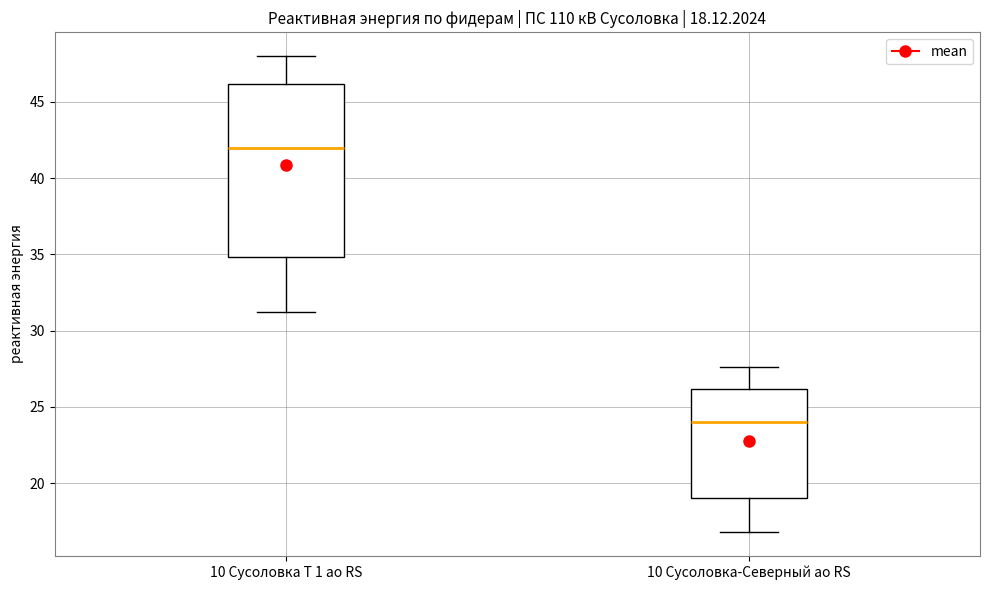

Which box has the highest median line?

10 Сусоловка Т 1 ао RS